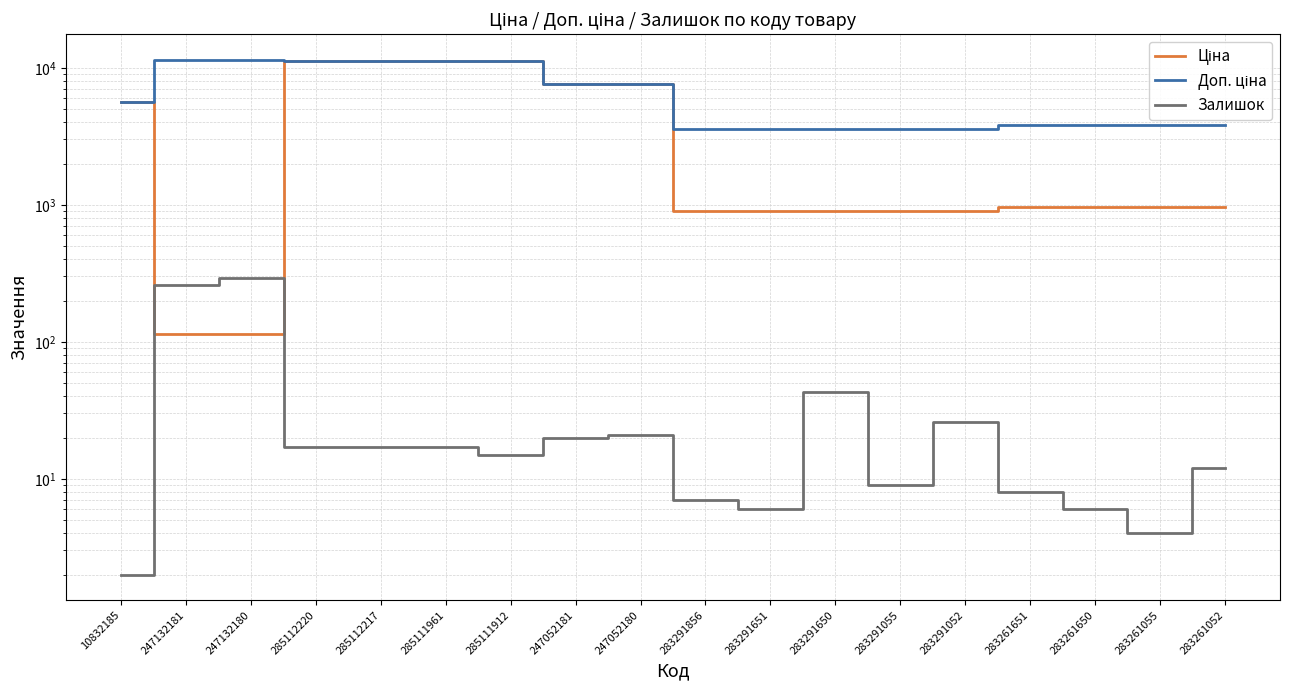

At which category is the sum across all series the highest?

285112220